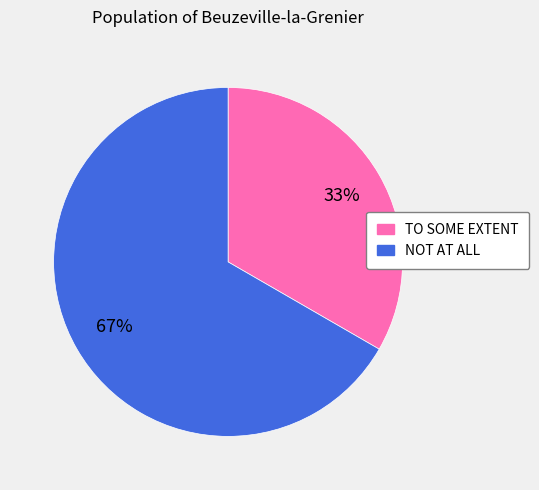

True or false: NOT AT ALL accounts for 67% of the total.

True